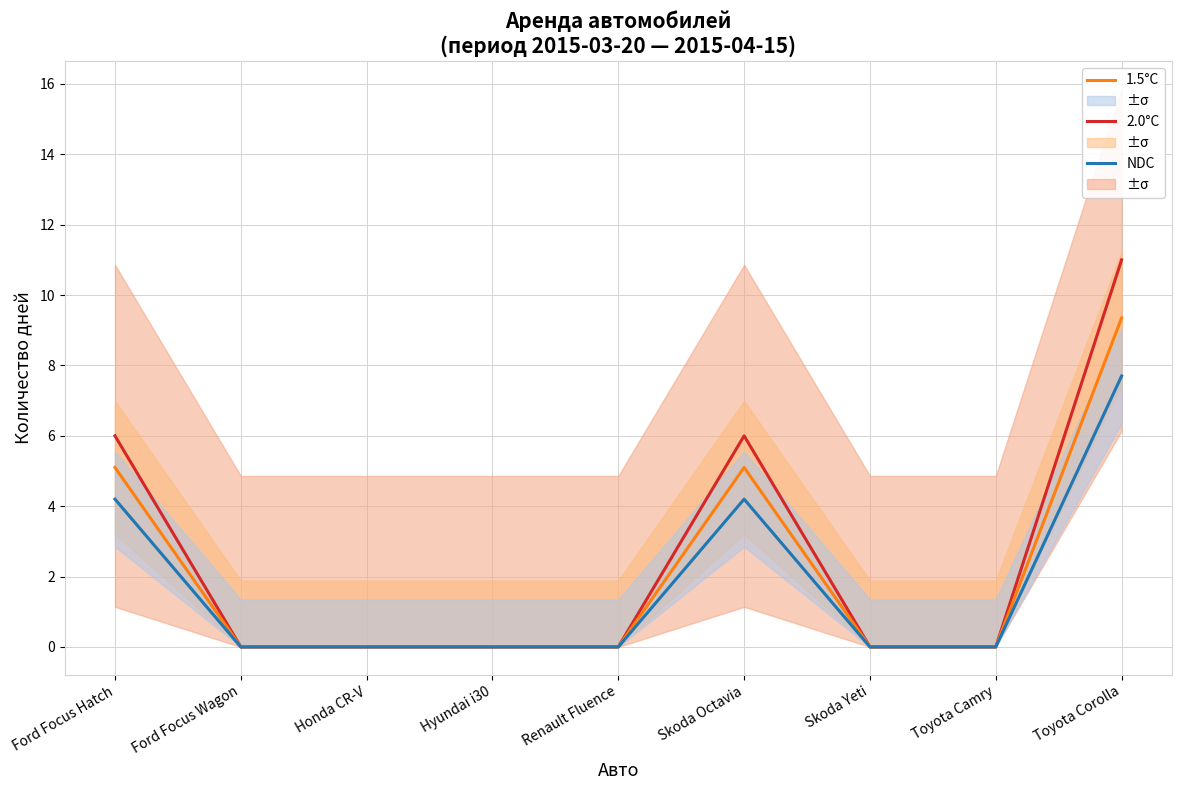

What is the difference between the maximum and minimum values in the 1.5°C series?

7.7